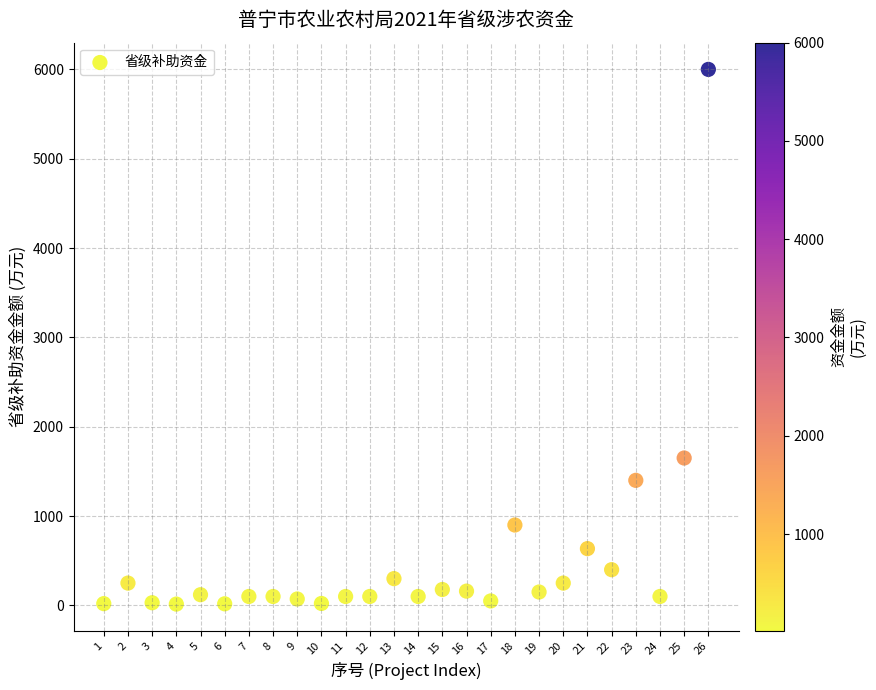

What is the range of X values (max minus min)?

25.0